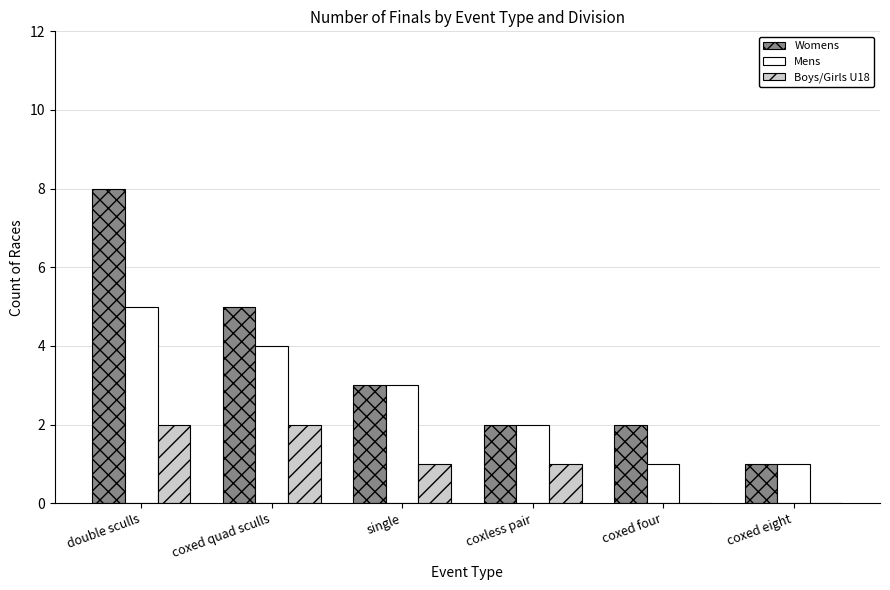

What are all the series names shown in the legend?

Womens, Mens, Boys/Girls U18